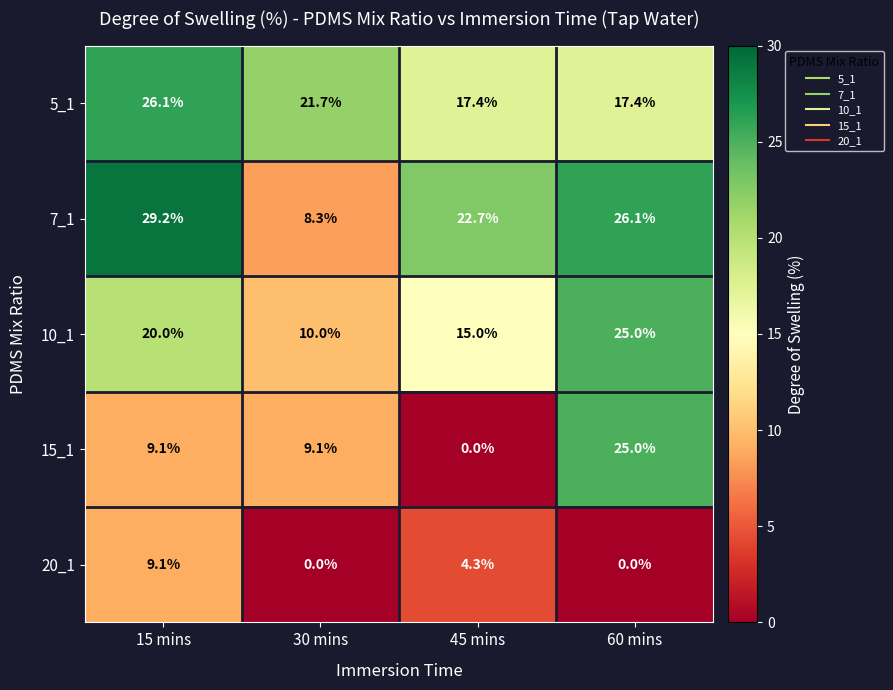

Rank the categories by 10_1 value from lowest to highest.

30 mins, 45 mins, 15 mins, 60 mins